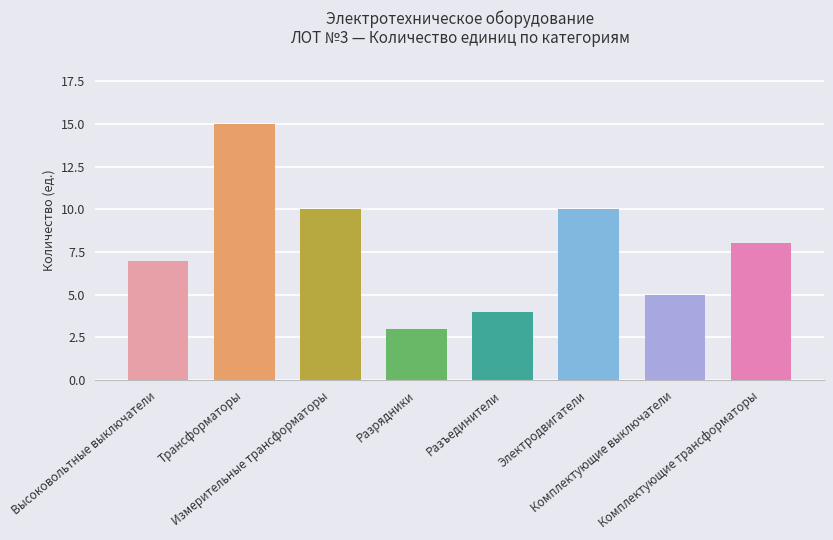

What is the minimum value shown in the chart?

3